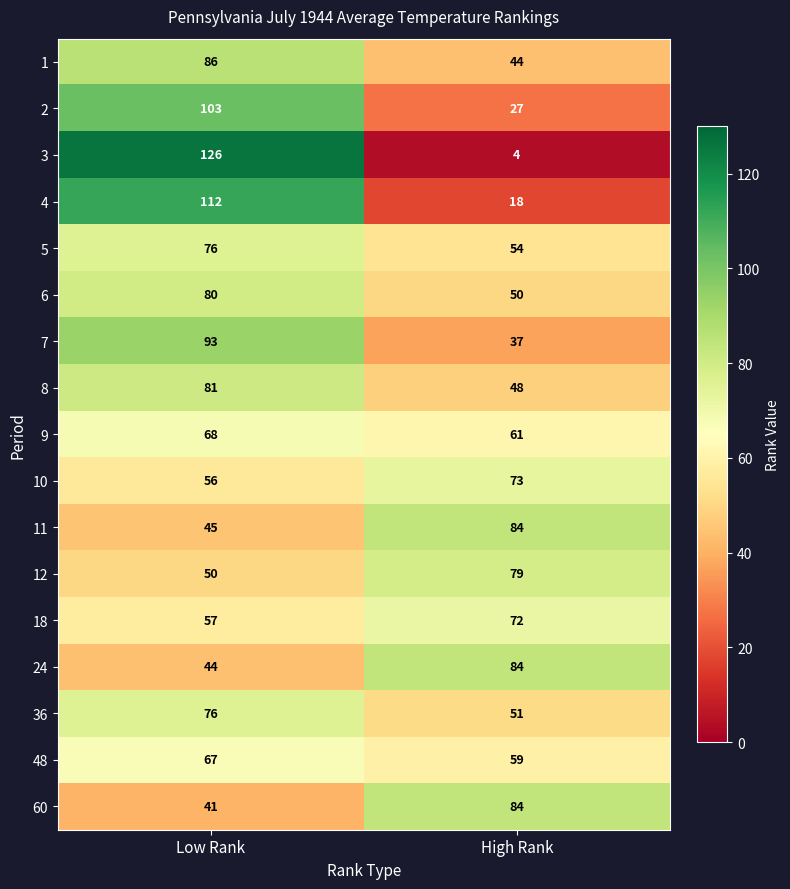

List the labels in order of 3 value, largest first.

Low Rank, High Rank